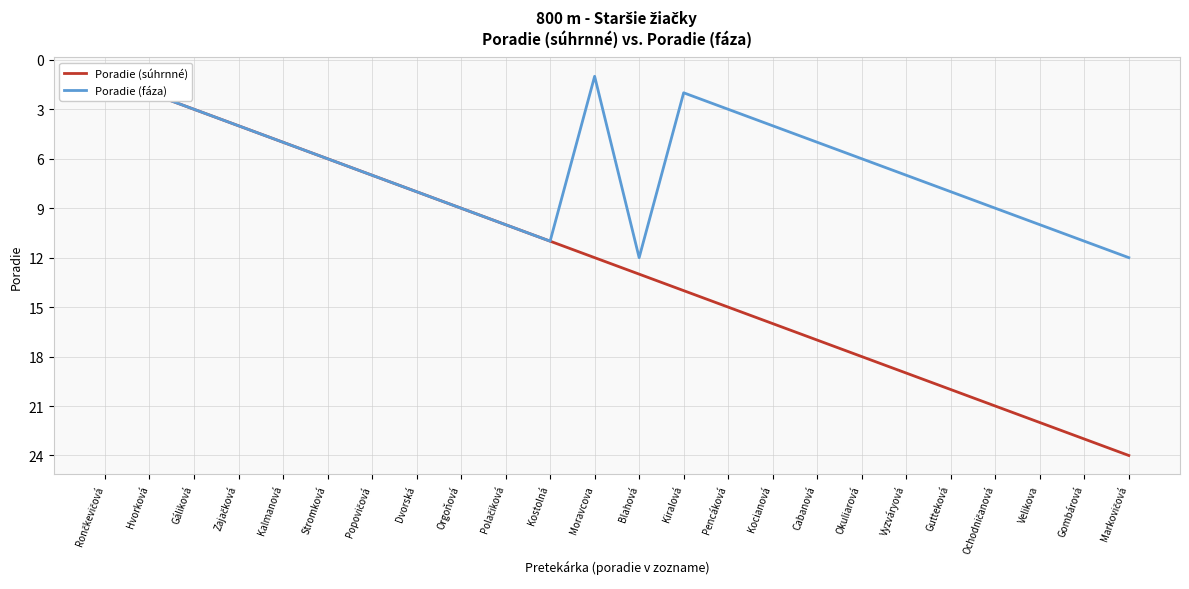

True or false: Poradie (súhrnné) and Poradie (fáza) cross at least once.

False